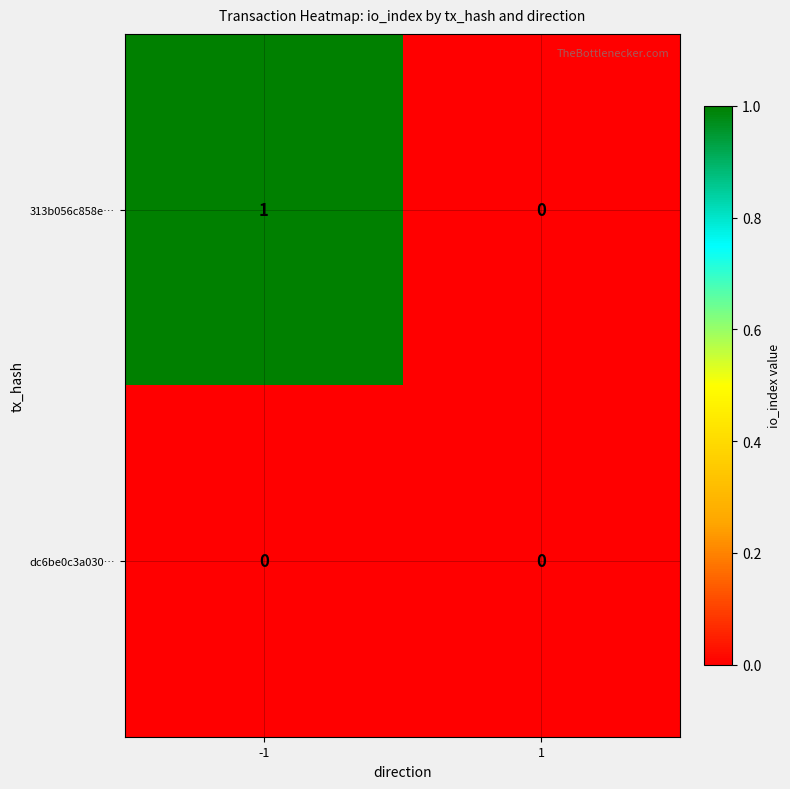

List the series in order of their peak value, lowest first.

dc6be0c3a030…, 313b056c858e…